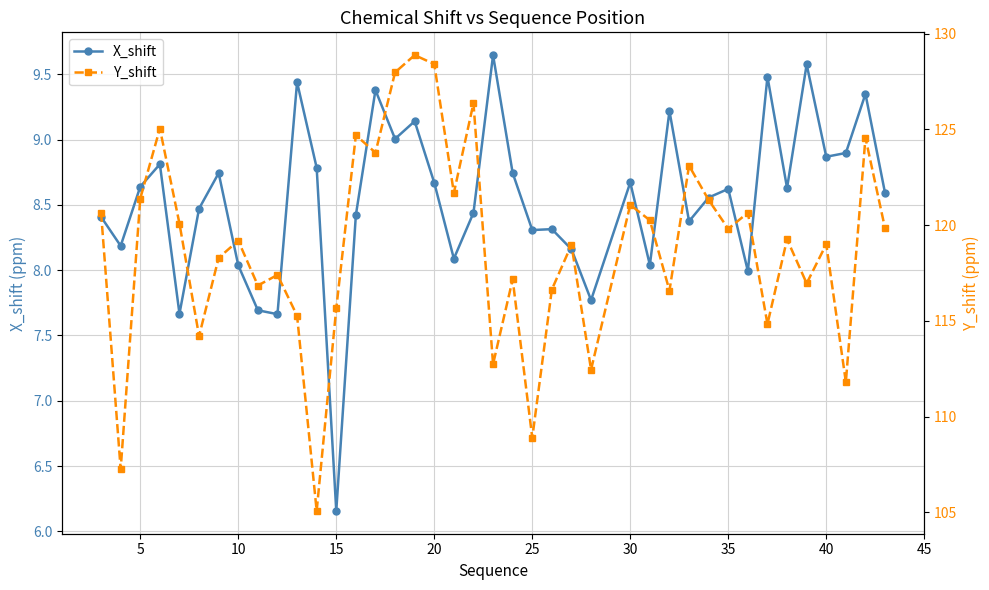

What is the value of the X_shift point at the 31st from the left?

8.7